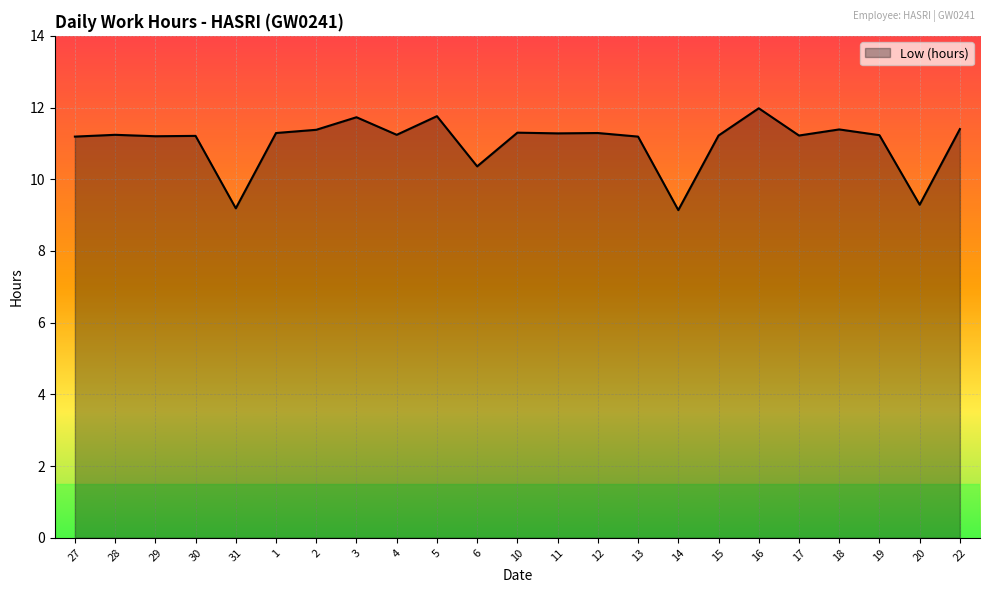

Read the value at 13.

11.2